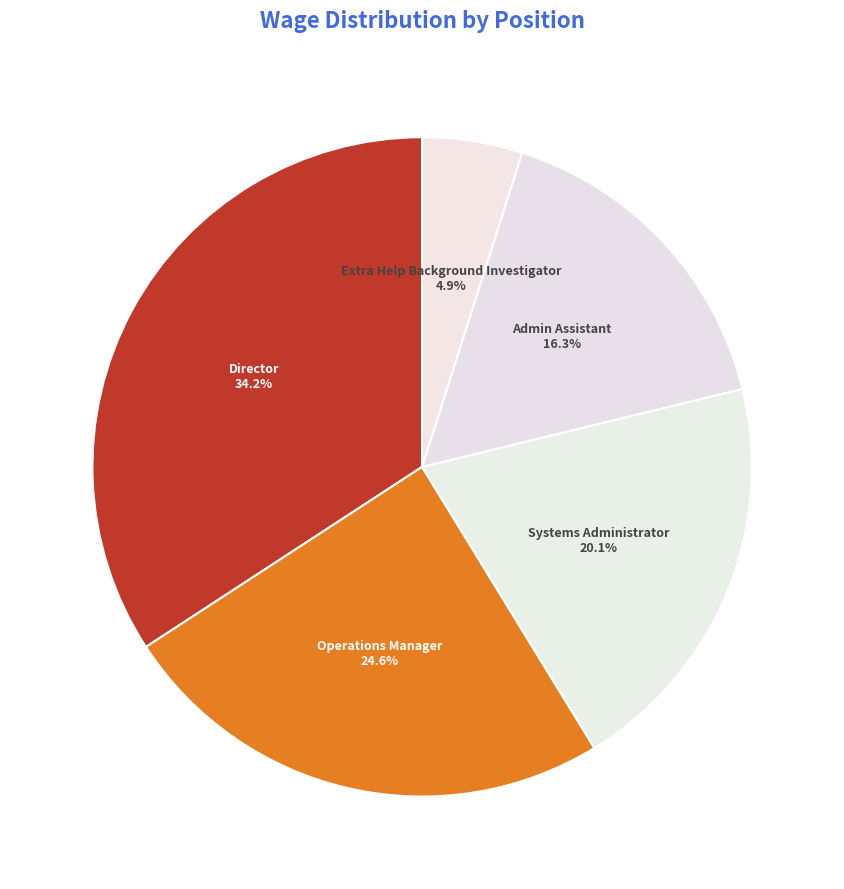

To the nearest percent, what percentage of the pie is Operations Manager?

25%